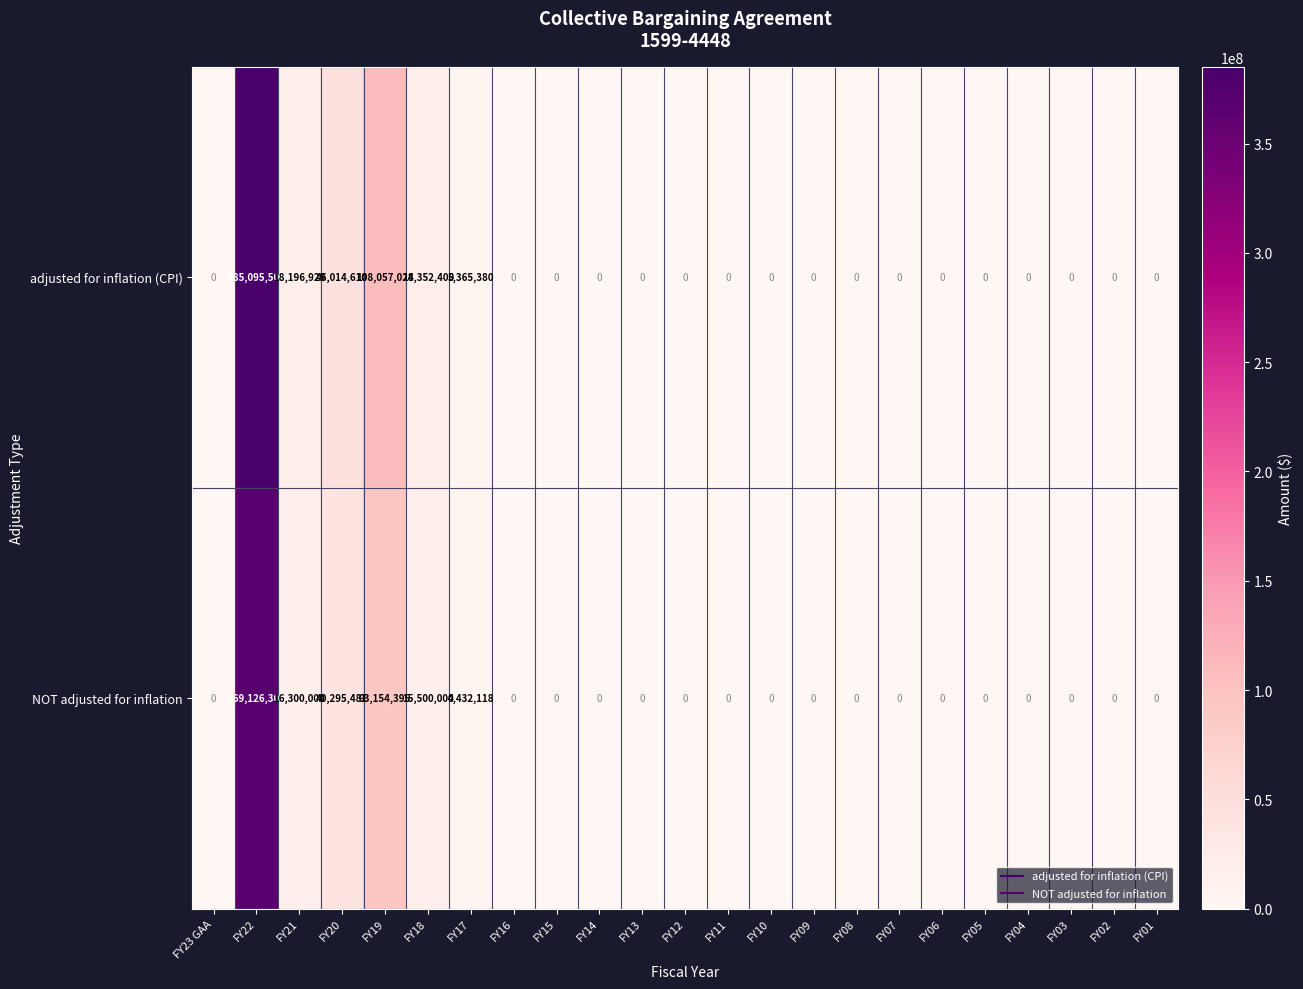

What is the average value of the NOT adjusted for inflation series?

23426448